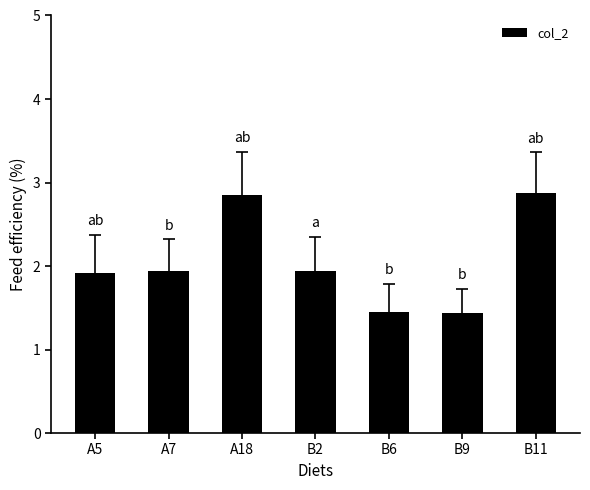

The value at A18 is 4.6. True or false?

False